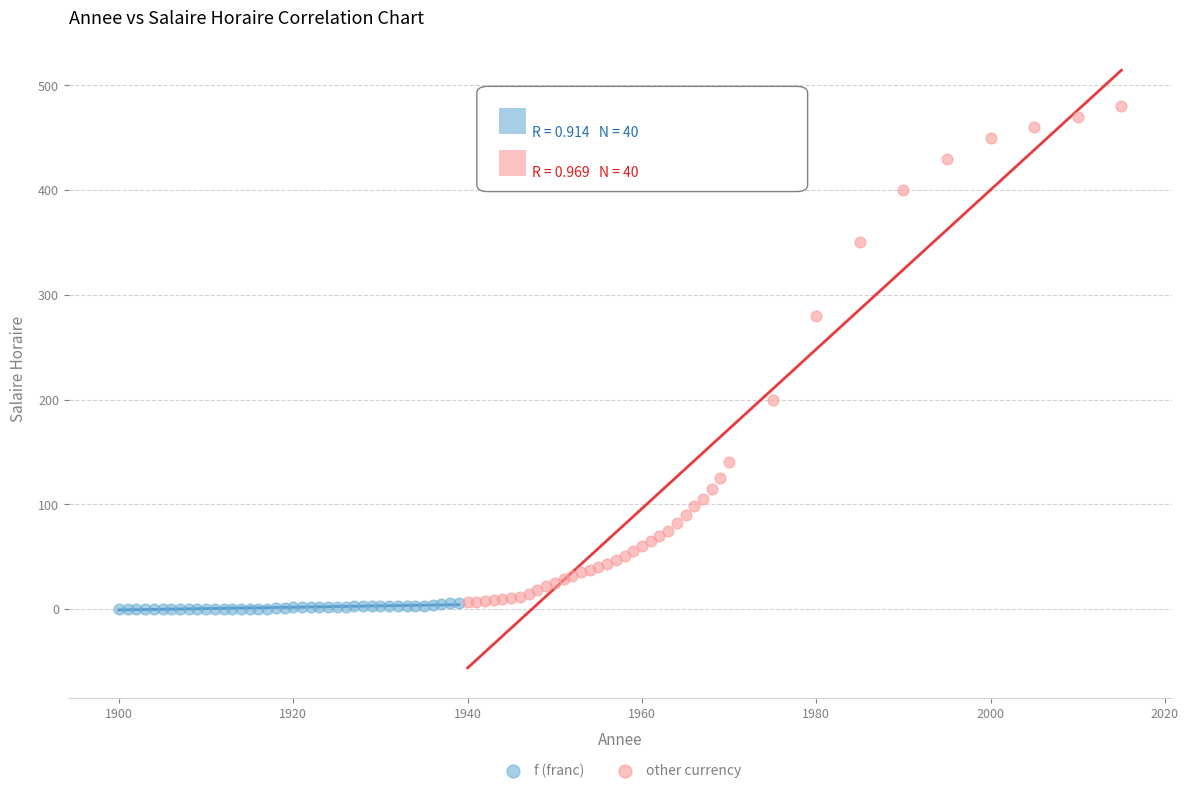

Which series has the widest spread of Y values?

other currency